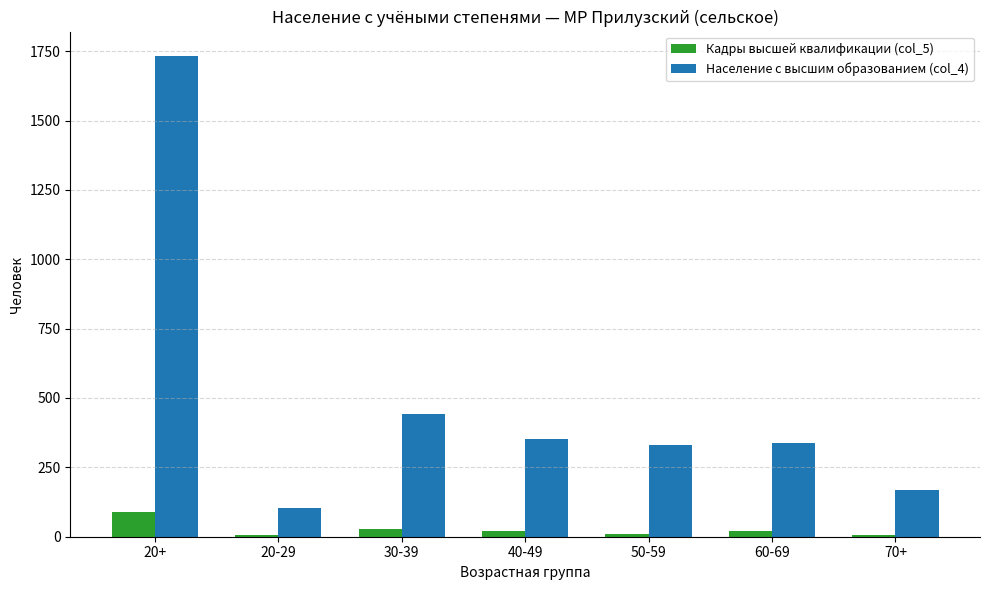

Count the number of categories in the chart.

7